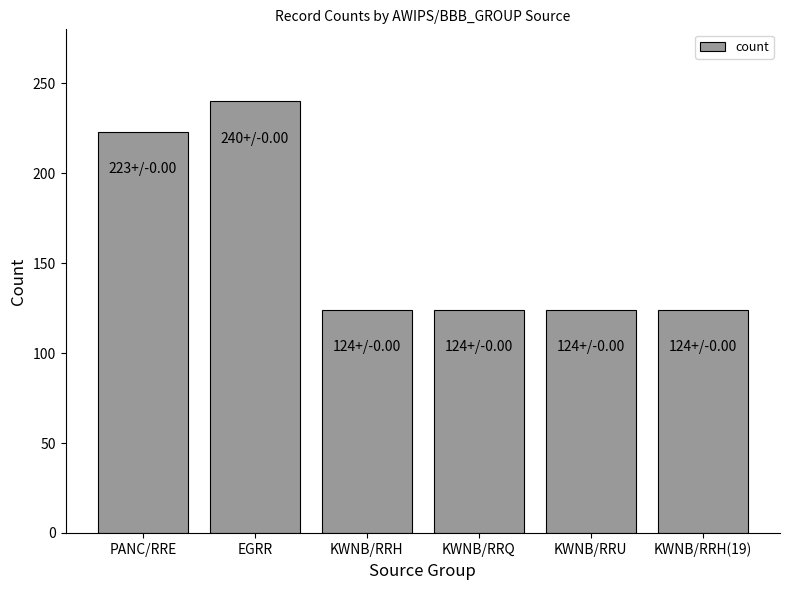

Reading left to right, what are all the values shown in this chart?

223	240	124	124	124	124